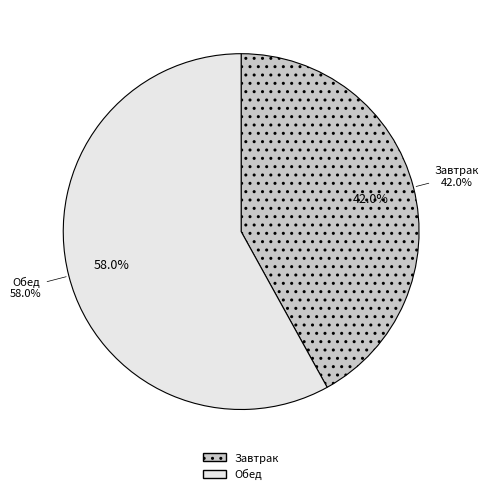

To the nearest percent, what percentage of the pie is Обед?

58%